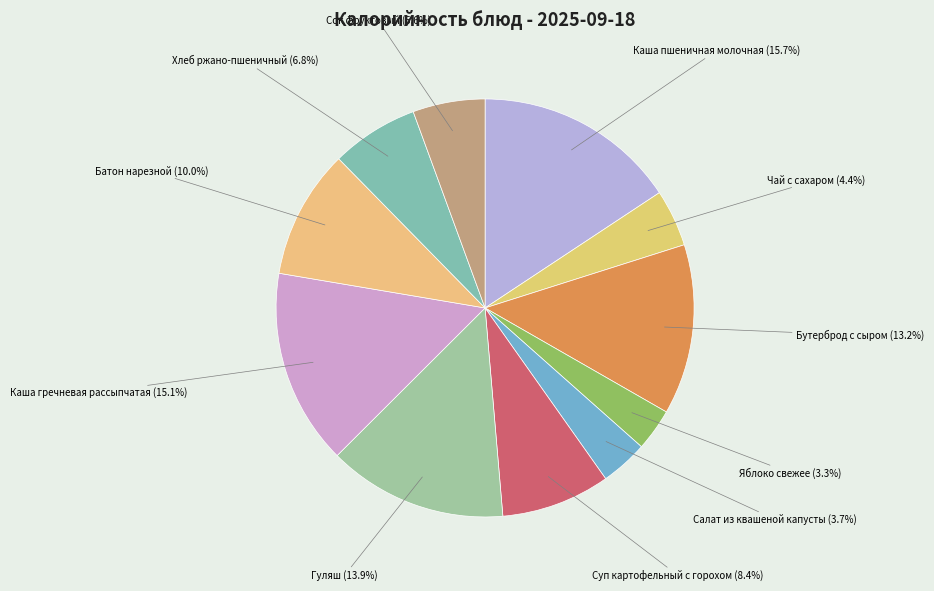

How much of the chart is everything except Чай с сахаром?

95.6%